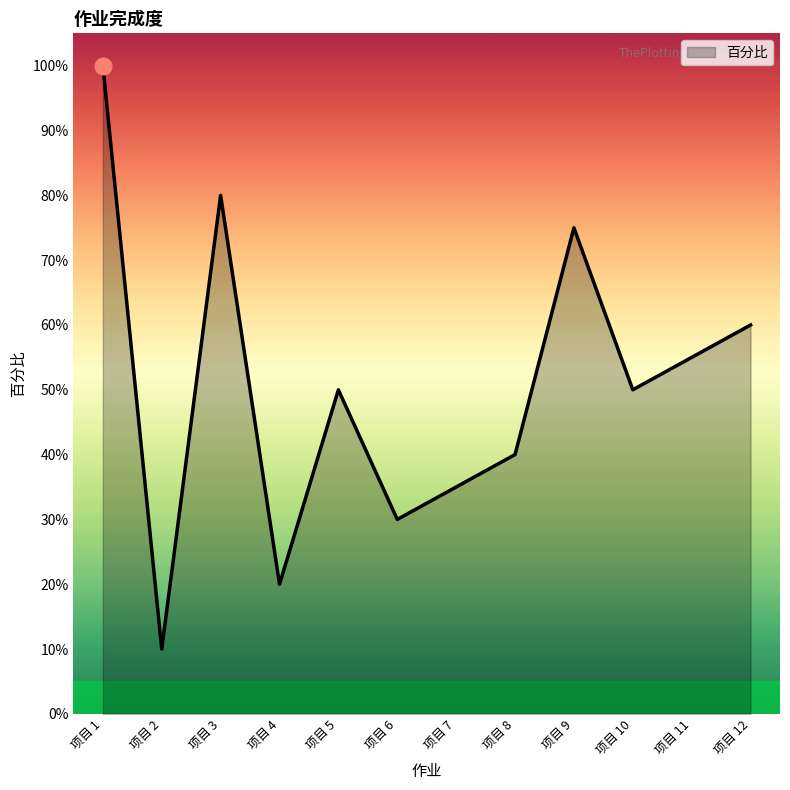

Reading left to right, what are all the values shown in this chart?

项目 1=1.0	项目 2=0.1	项目 3=0.8	项目 4=0.2	项目 5=0.5	项目 6=0.3	项目 7=0.3	项目 8=0.4	项目 9=0.8	项目 10=0.5	项目 11=0.6	项目 12=0.6